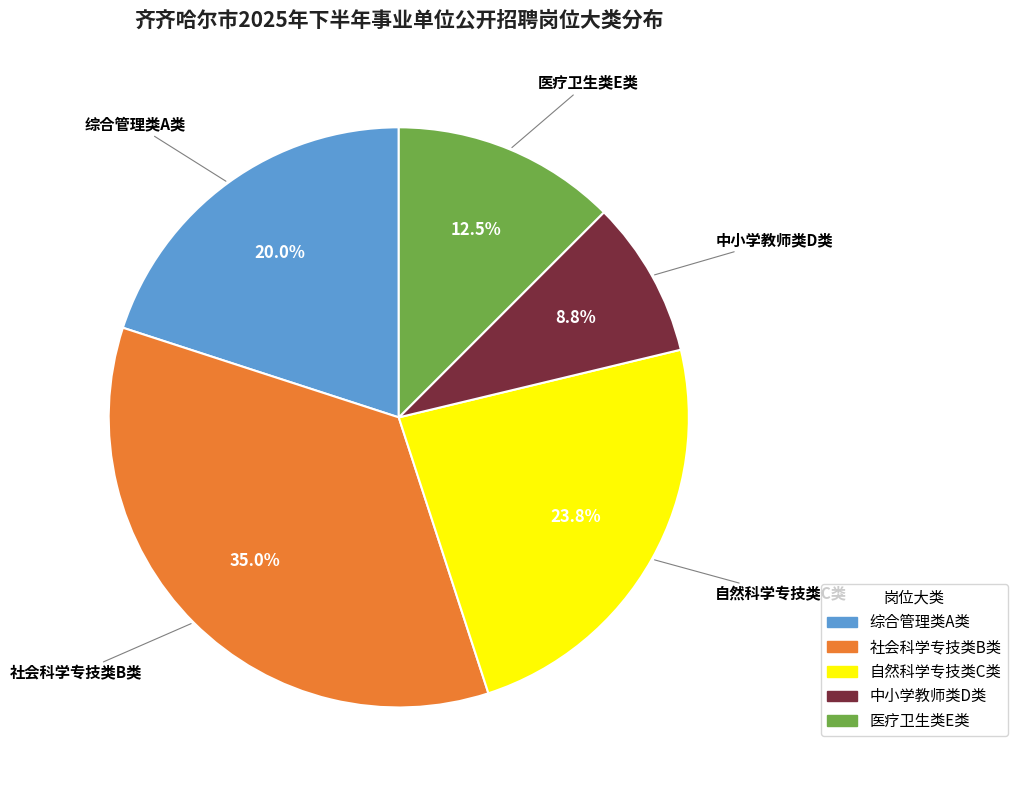

How much of the chart is everything except 综合管理类A类?

80.0%